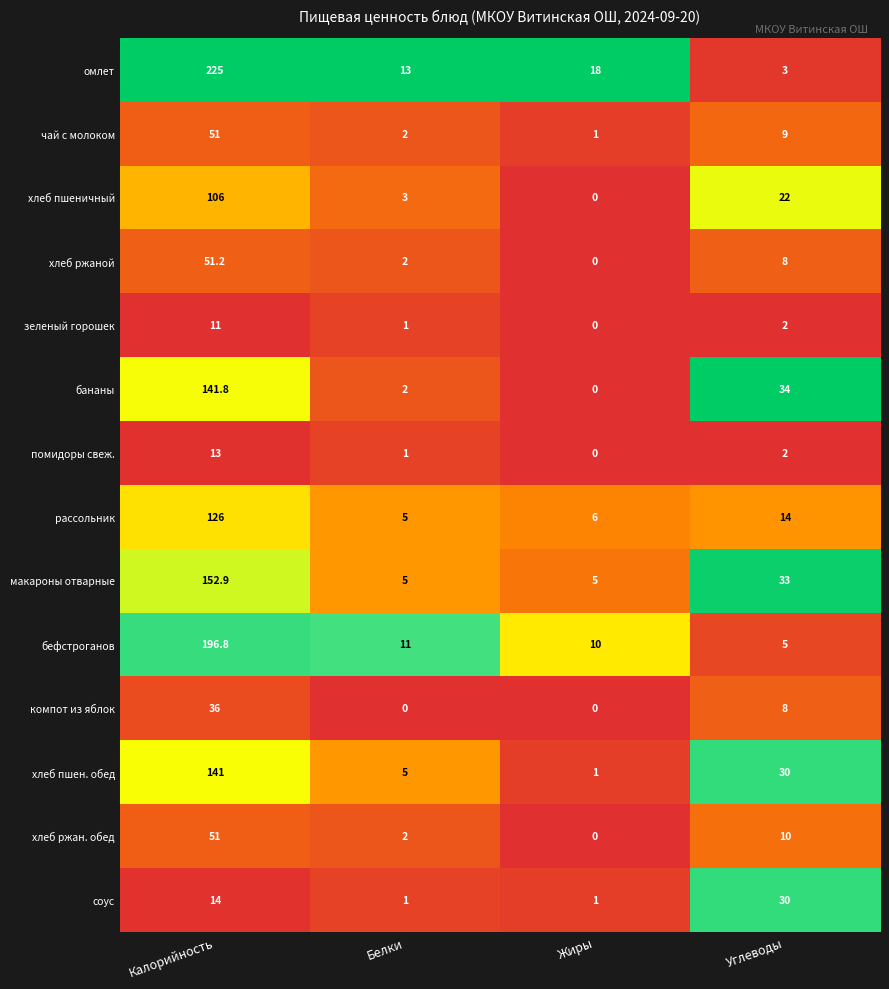

Count the number of categories in the chart.

4